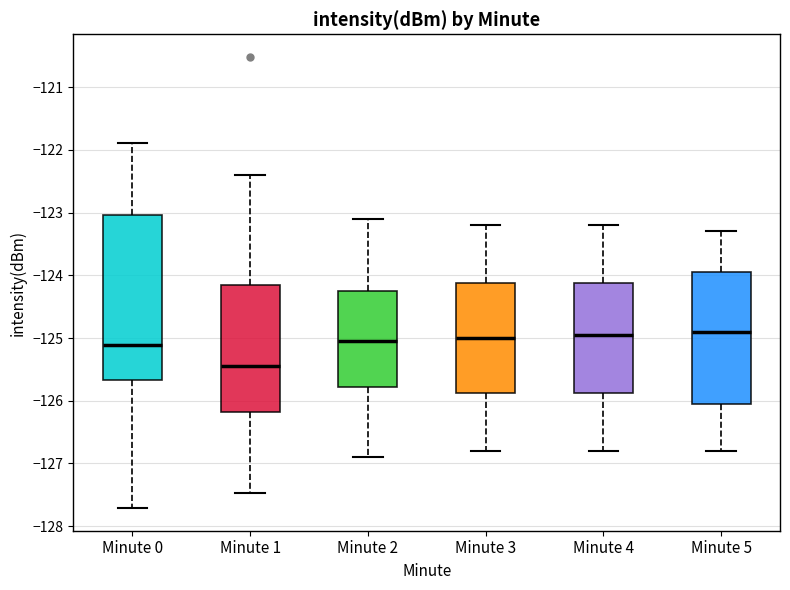

Where is the lower edge of the box for Minute 4 on the y-axis? The values are not printed on the chart, so give them approximately, as read against the axis.

-125.9